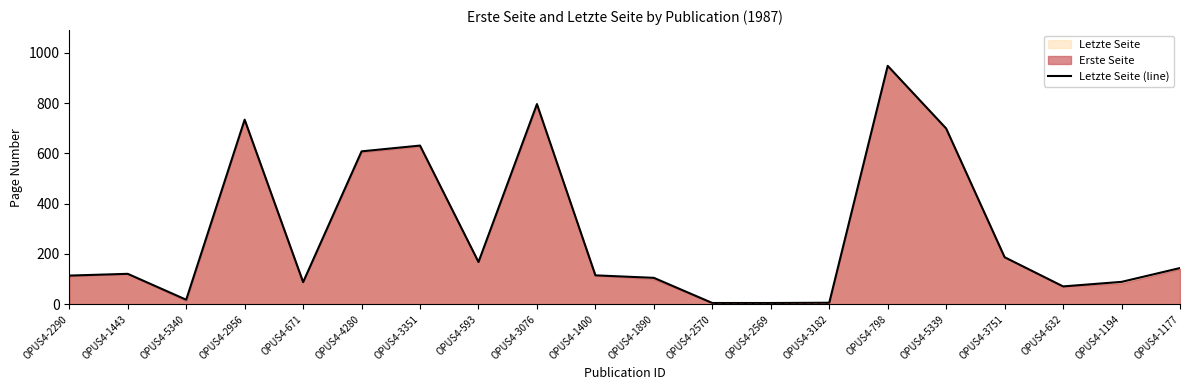

What is the change in value from OPUS4-1443 to OPUS4-1400?

-6